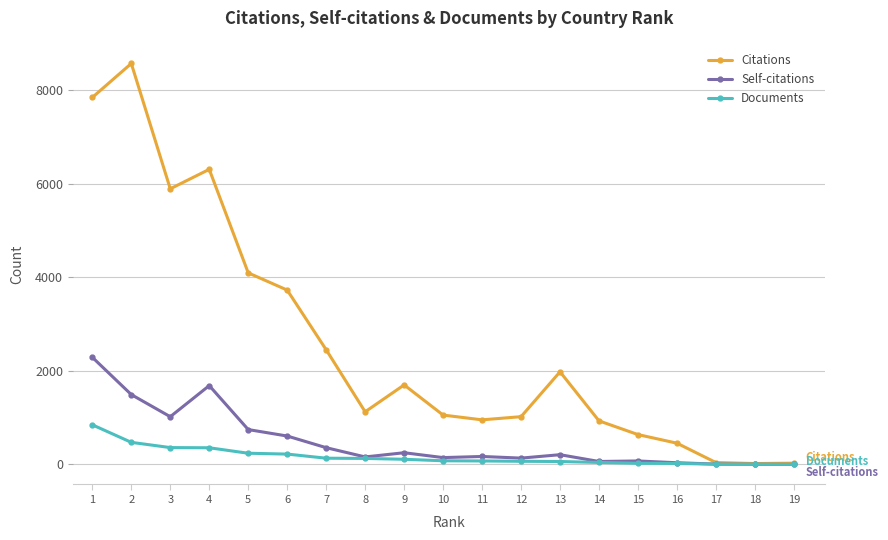

True or false: Citations has more than 1 points higher than both neighbors.

True